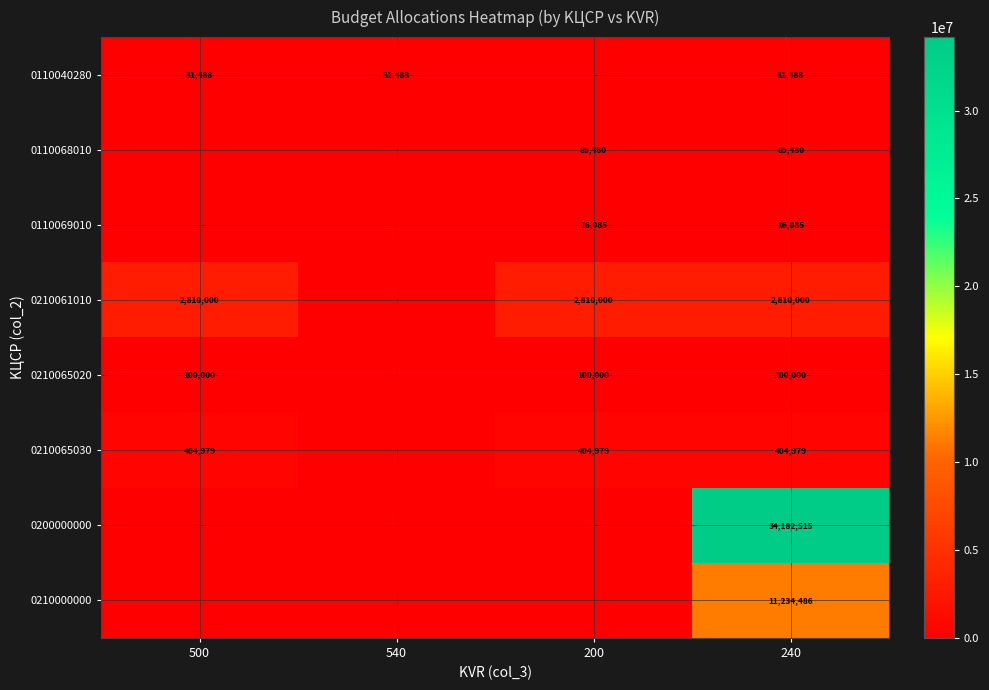

True or false: 0210065020 has a value of 135196 at 200.

False